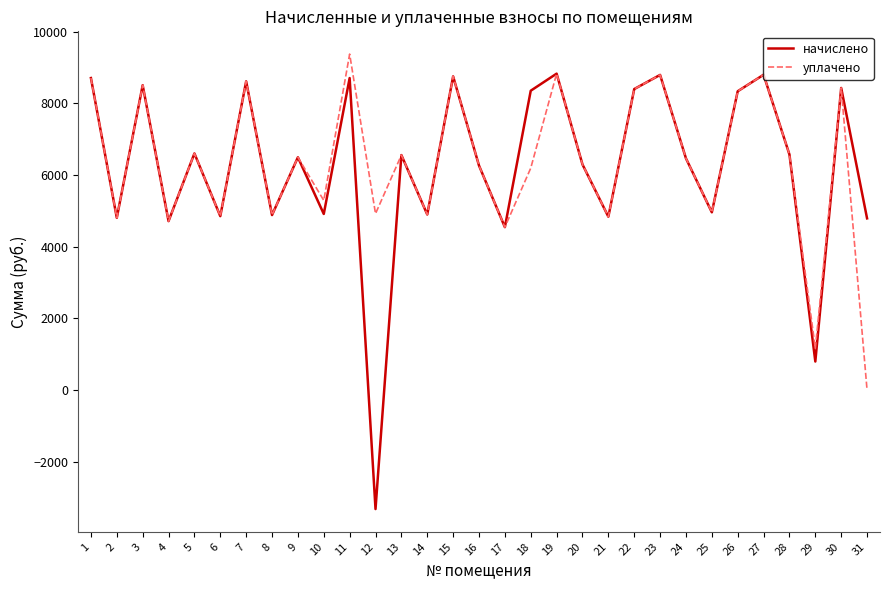

The value of начислено at 31 is 4792.3. True or false?

True